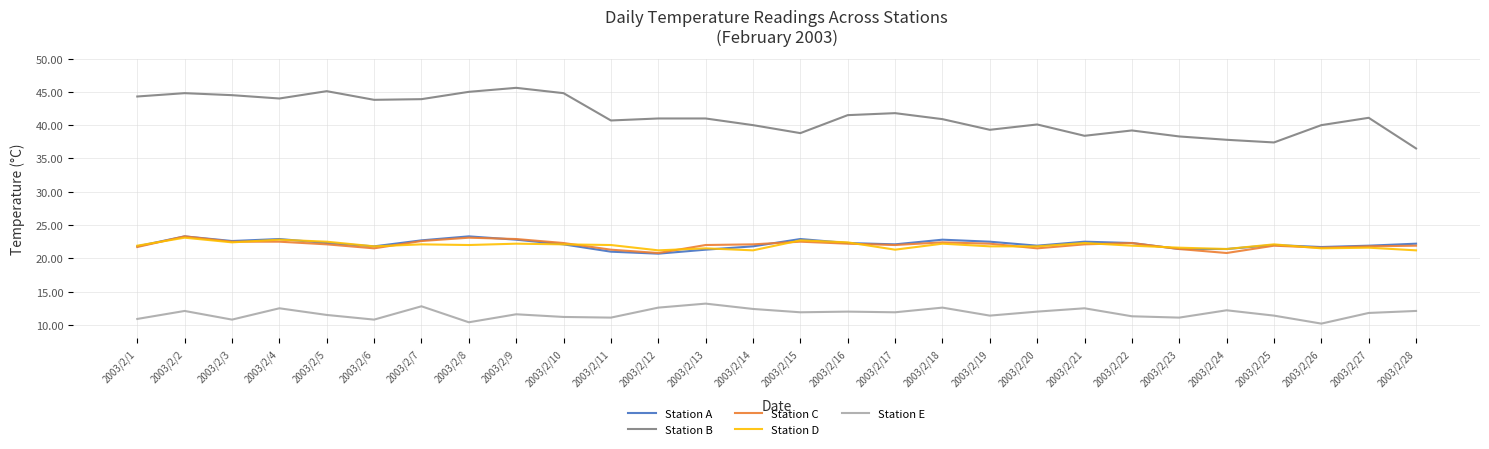

What is the average value of the Station C series?

22.0